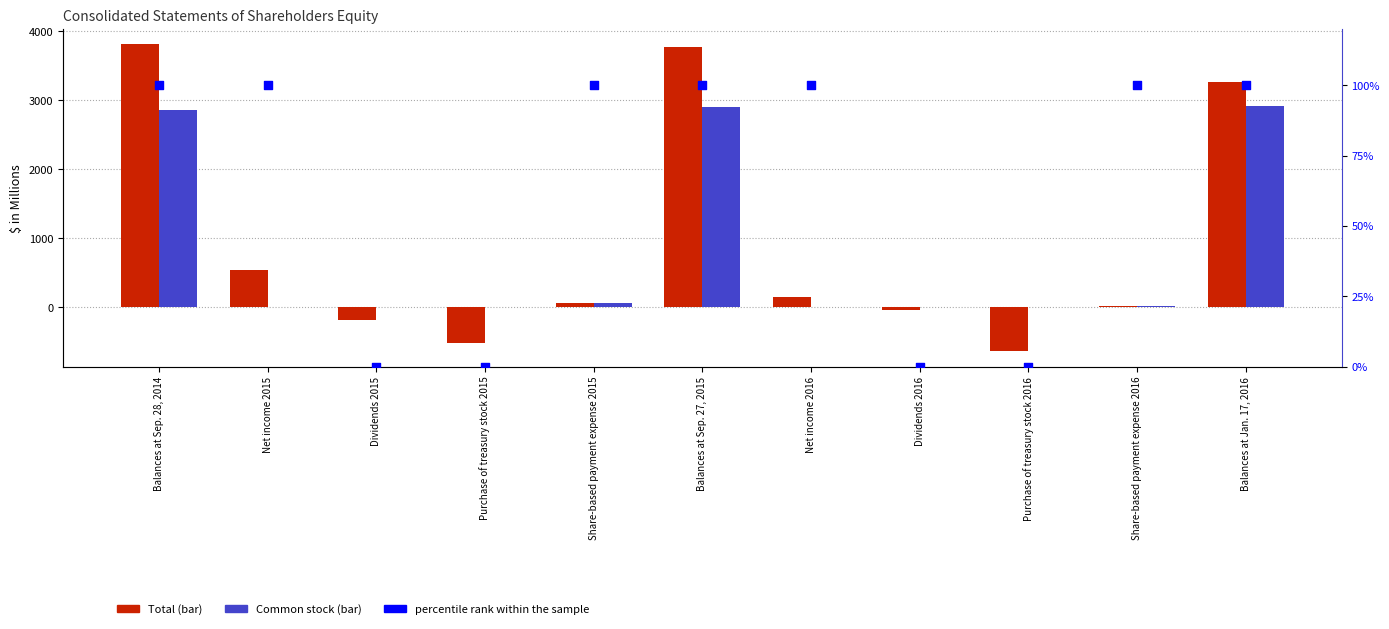

Which series contains the lowest Y value?

Total